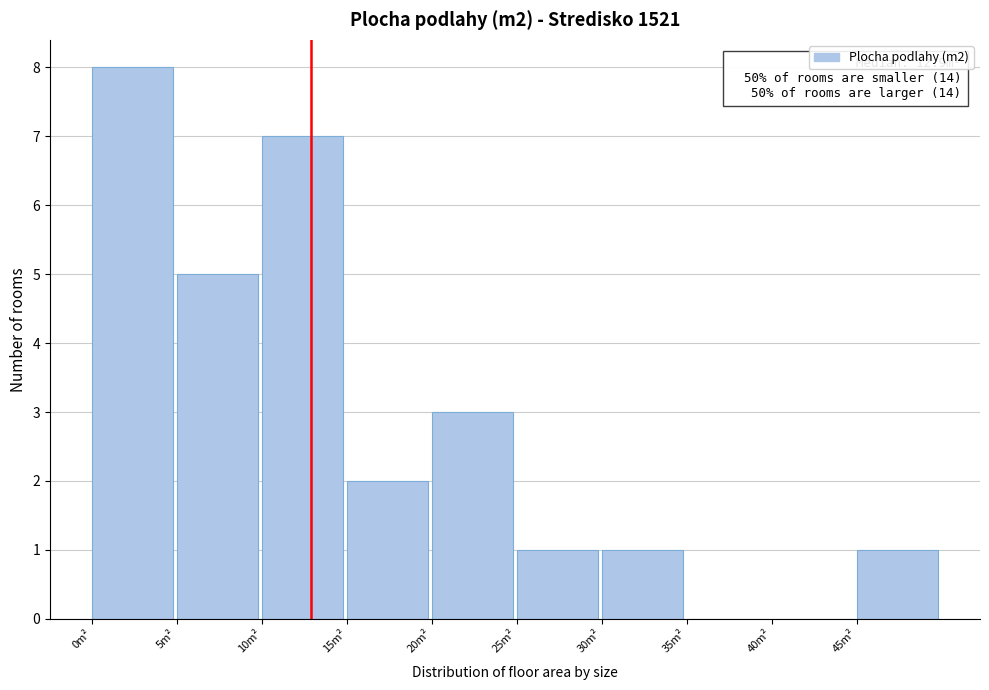

Which range on the x-axis has the tallest bar?

0 to 5